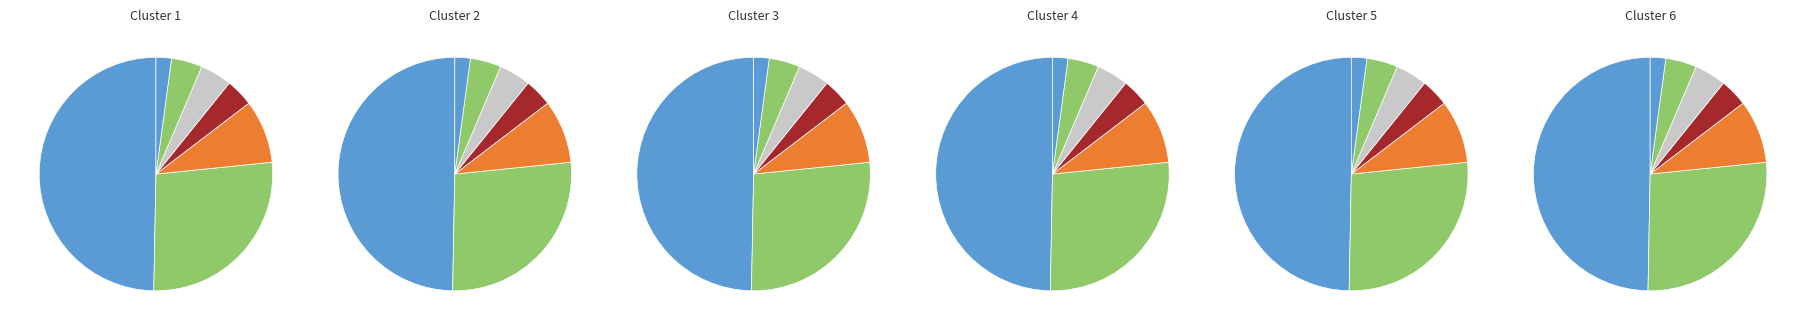

Is it true that 住房公积金 is 1% of the pie?

False